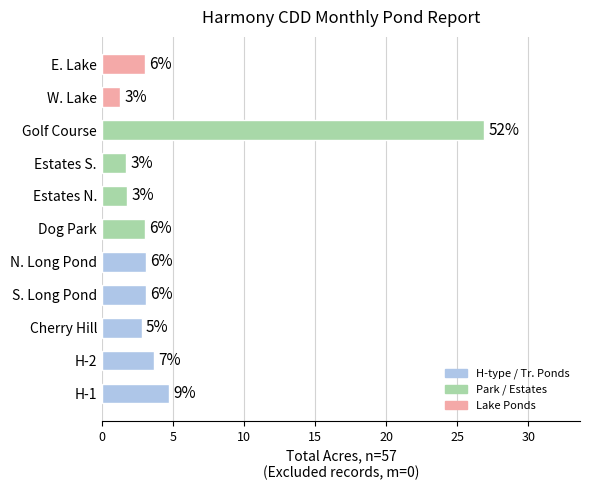

Are the bars horizontal?

Yes